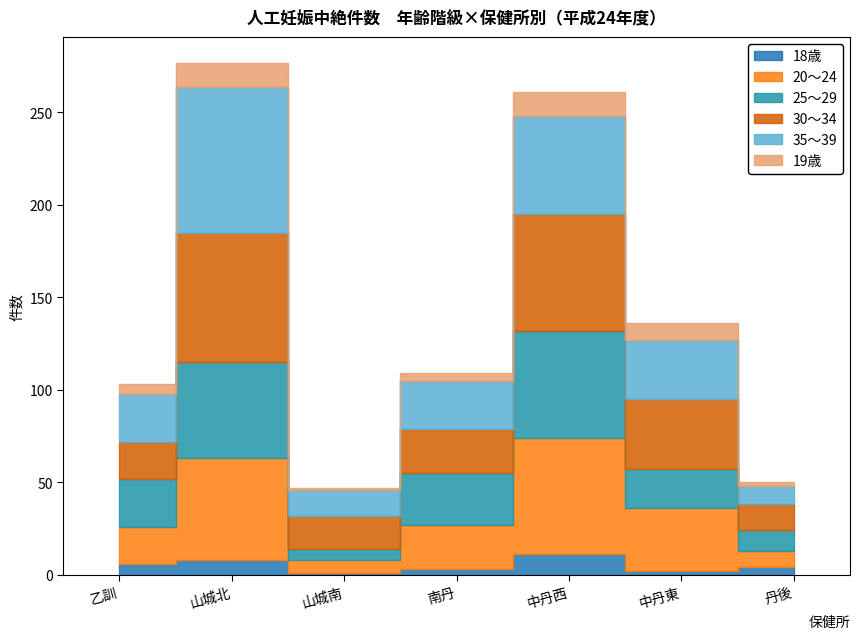

What is the maximum value for 19歳?

13